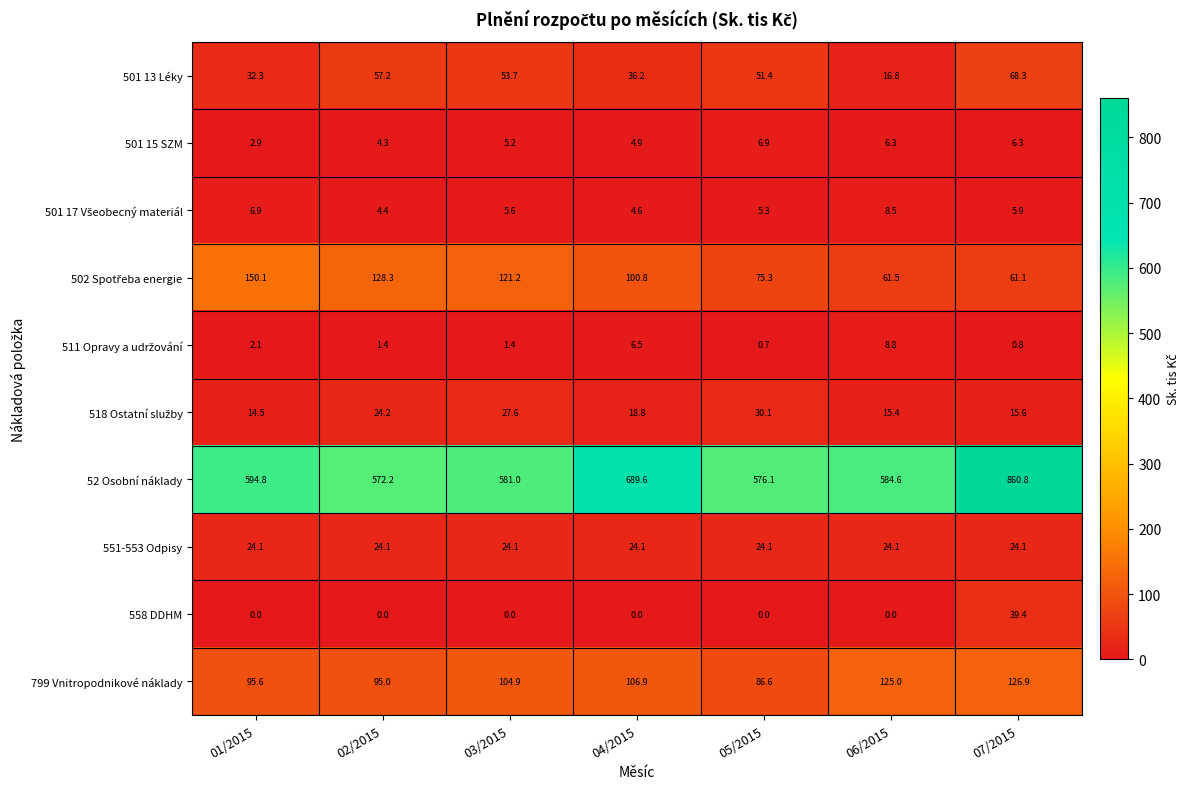

True or false: 501 15 SZM has a value of 9.7 at 07/2015.

False